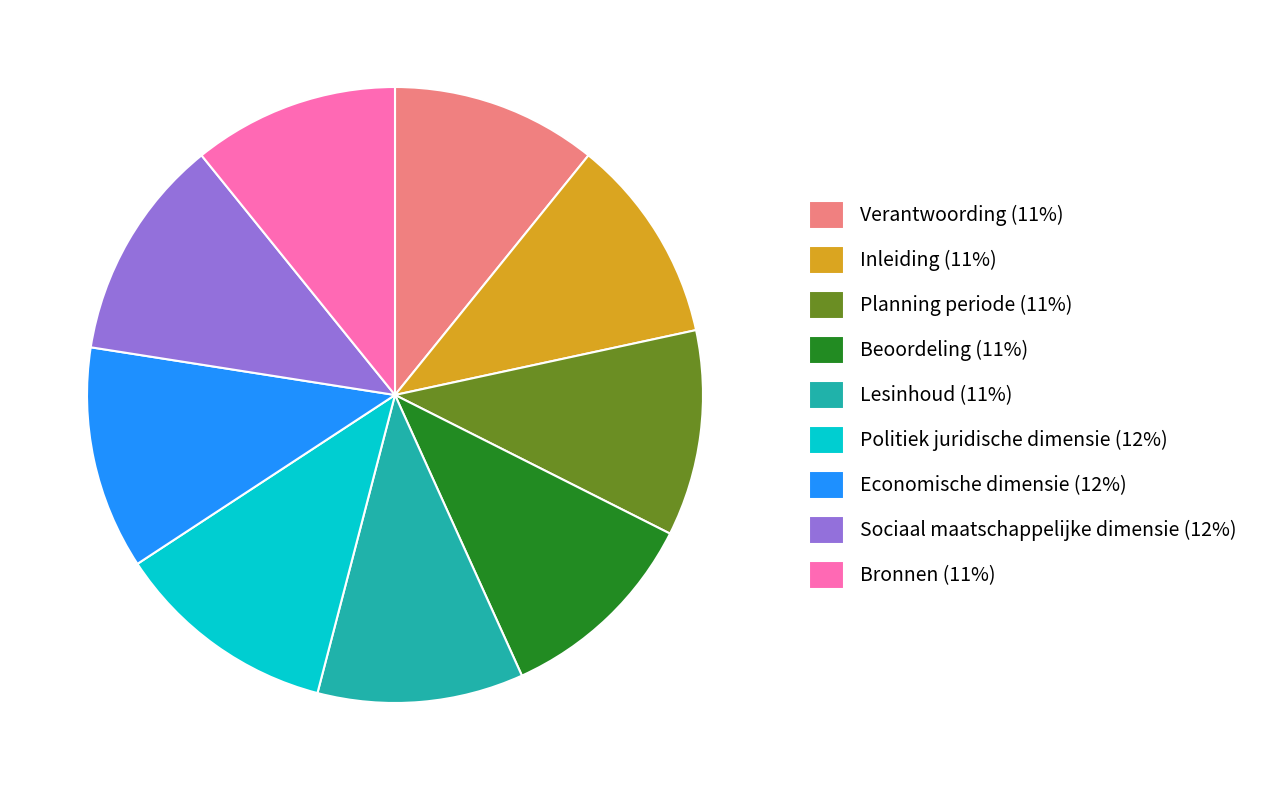

Count the number of slices in the pie.

9